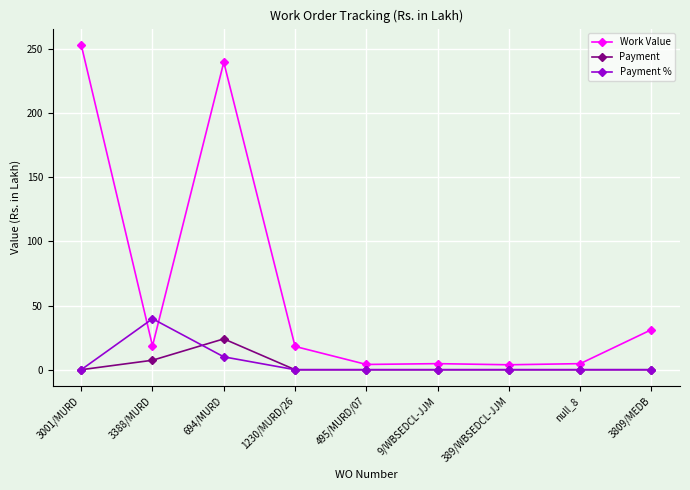

Which series has the largest total across all categories?

Work Value